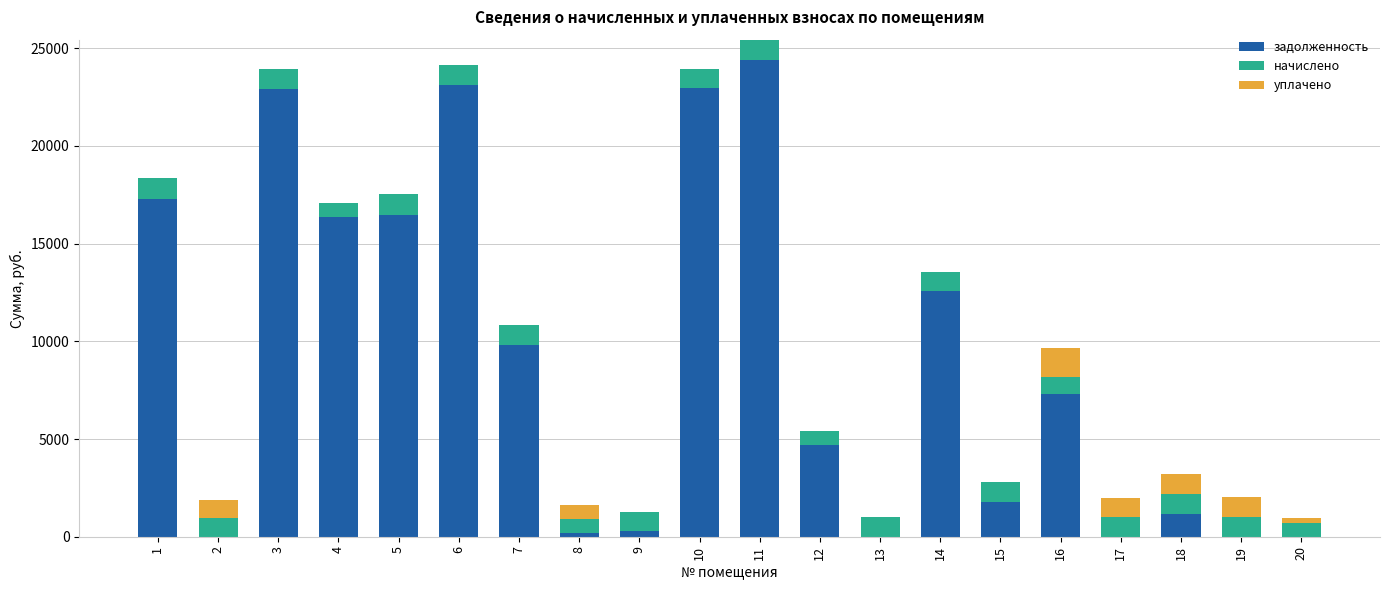

What is the maximum value for задолженность?

24370.3